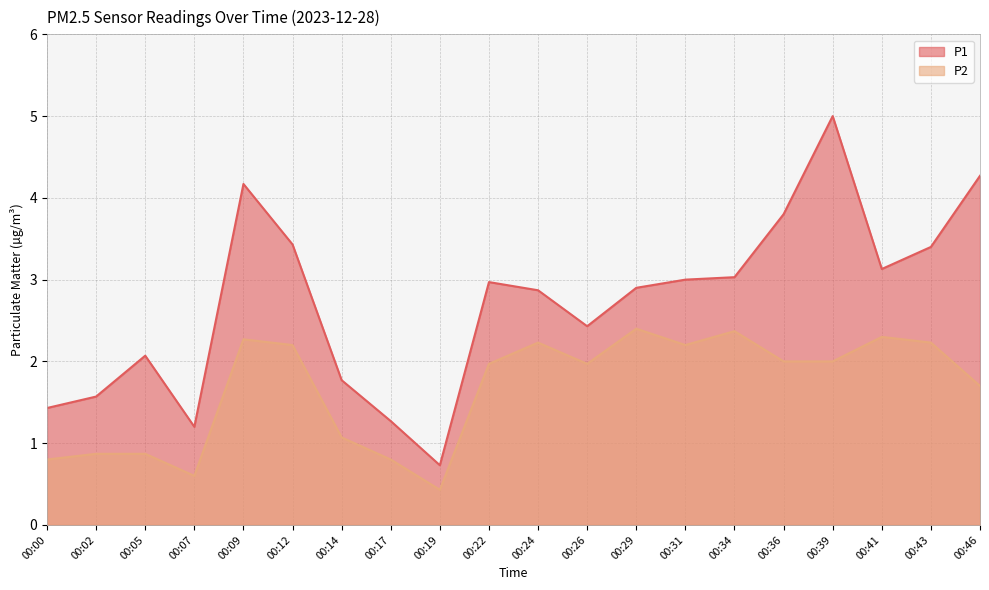

Between 00:41 and 00:34, which is larger?

00:41